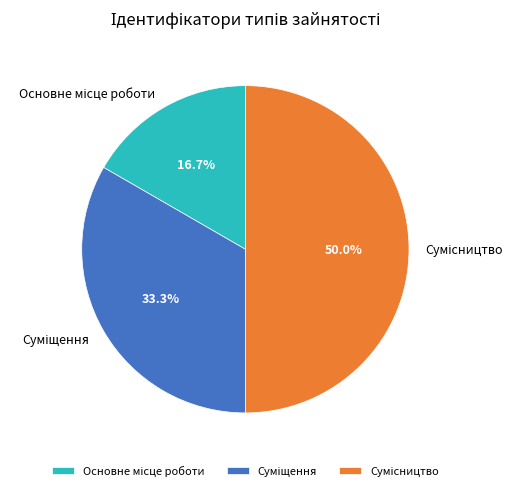

Count the number of slices in the pie.

3